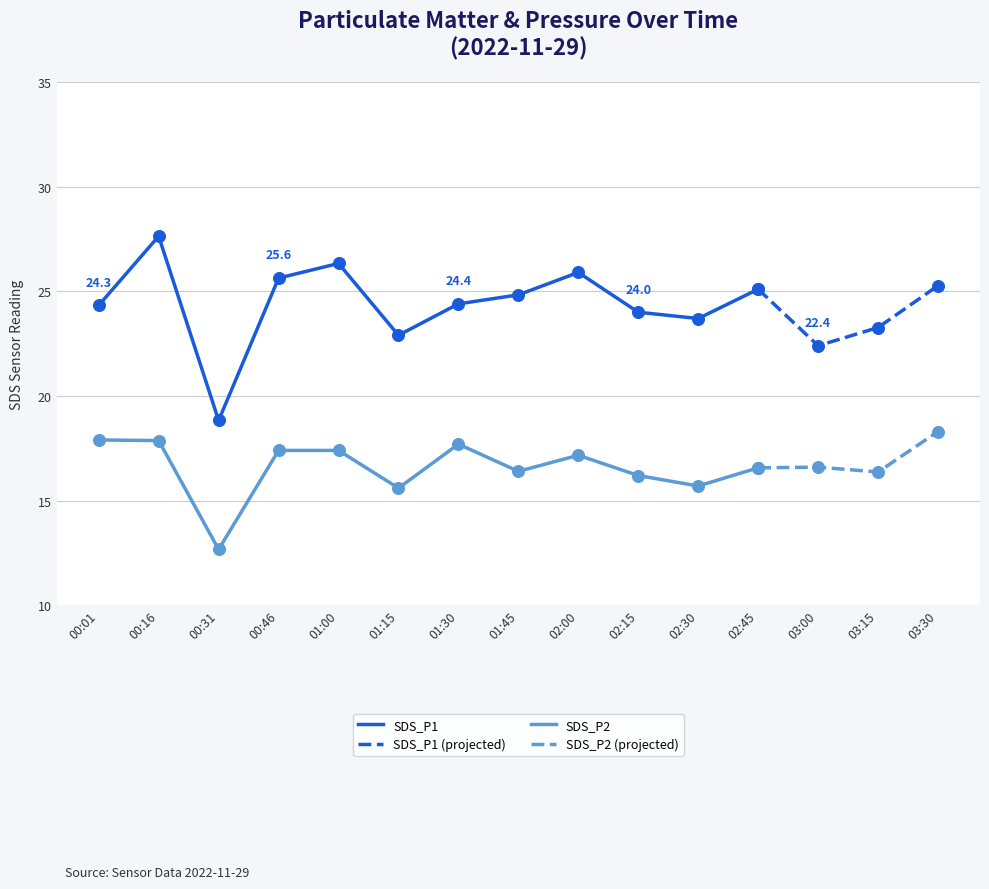

Which series reaches the maximum Y coordinate?

SDS_P1